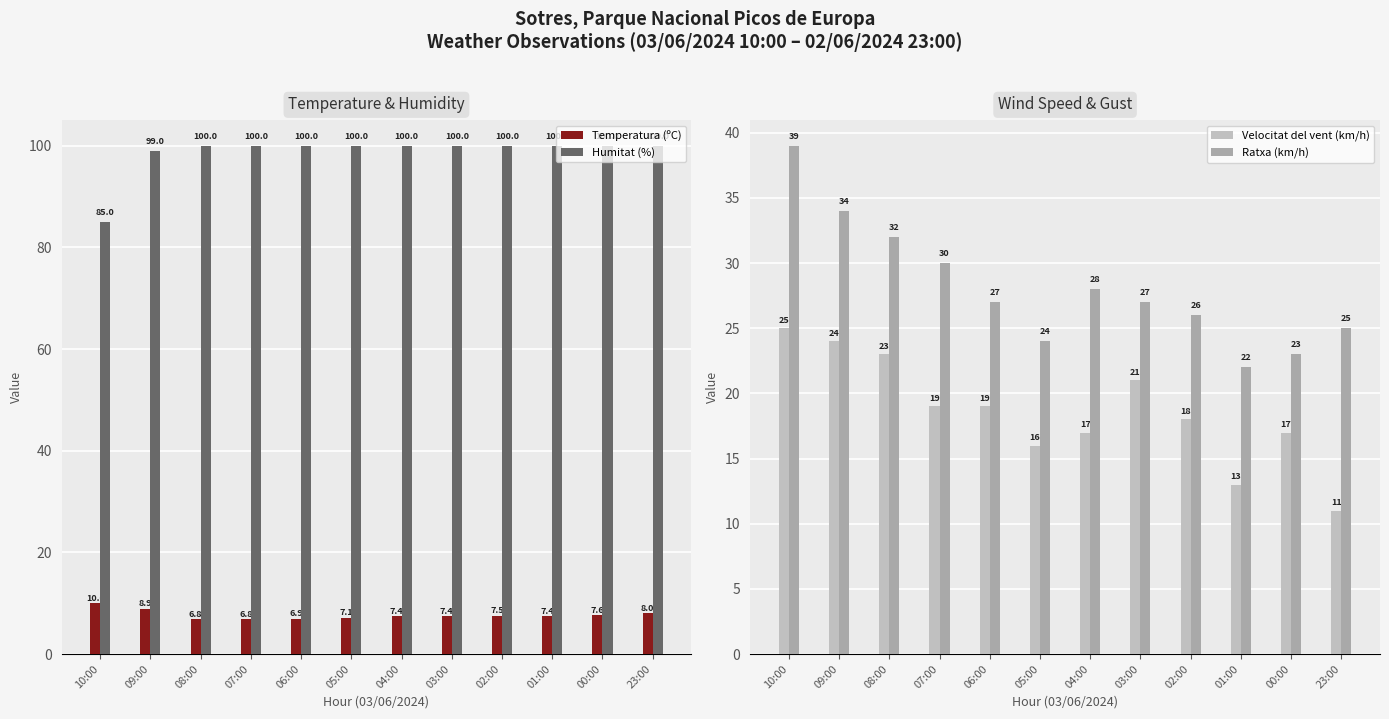

Reading left to right, transcribe all the data shown in this chart.

Temperatura (ºC): 10.0	8.9	6.8	6.8	6.9	7.1	7.4	7.4	7.5	7.4	7.6	8.0
Humitat (%): 85.0	99.0	100.0	100.0	100.0	100.0	100.0	100.0	100.0	100.0	100.0	100.0
Velocitat del vent (km/h): 25.0	24.0	23.0	19.0	19.0	16.0	17.0	21.0	18.0	13.0	17.0	11.0
Ratxa (km/h): 39.0	34.0	32.0	30.0	27.0	24.0	28.0	27.0	26.0	22.0	23.0	25.0